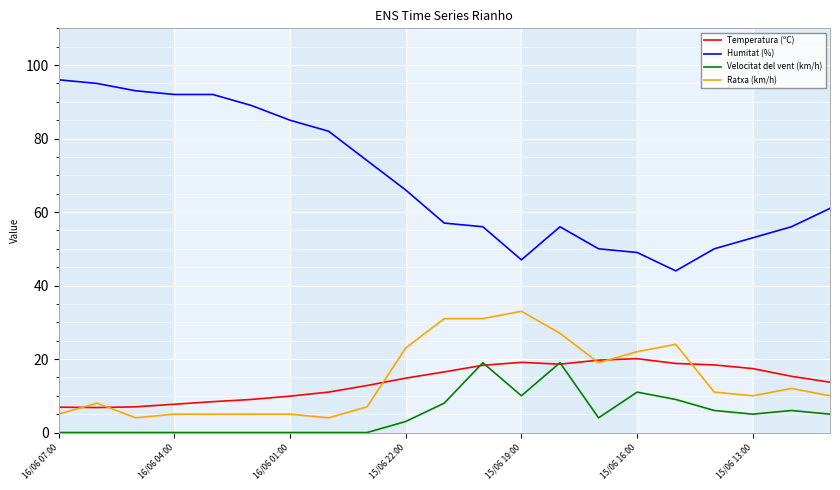

Which series has the largest range (max minus min)?

Humitat (%)